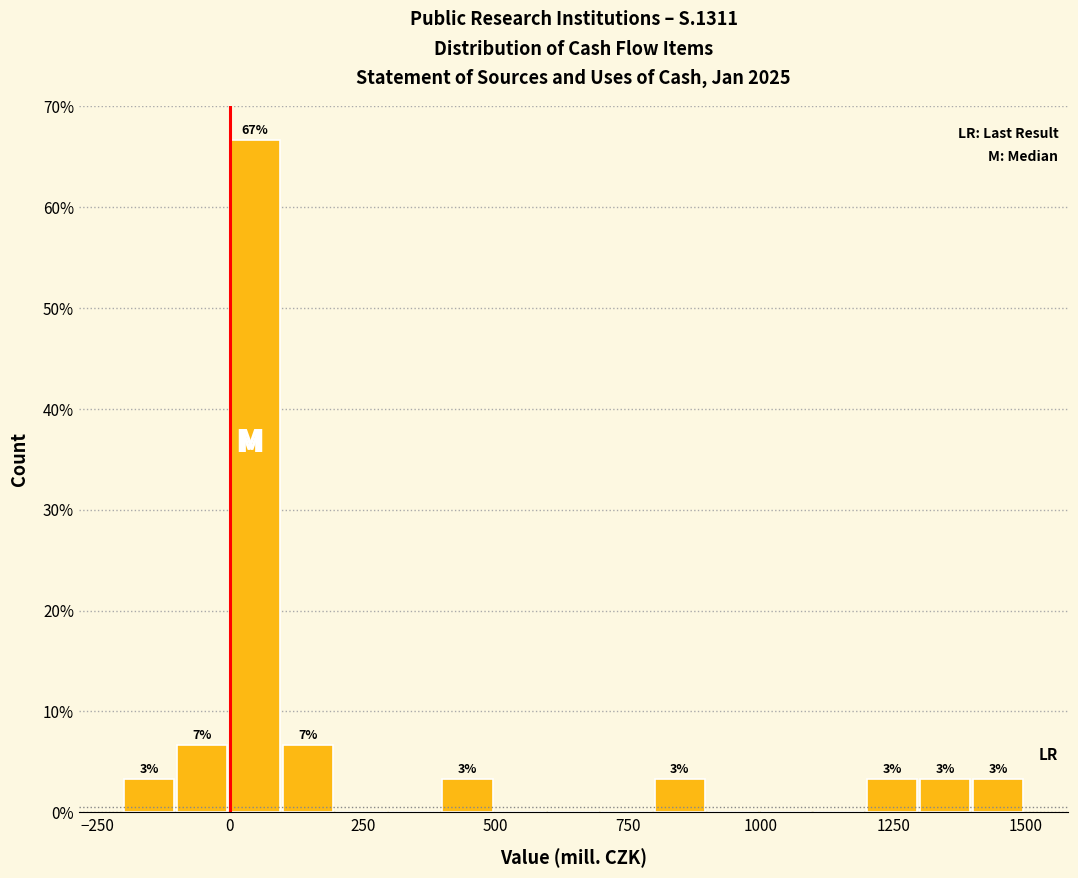

Read against the x-axis, roughly where is the centre of the tallest bar?

50